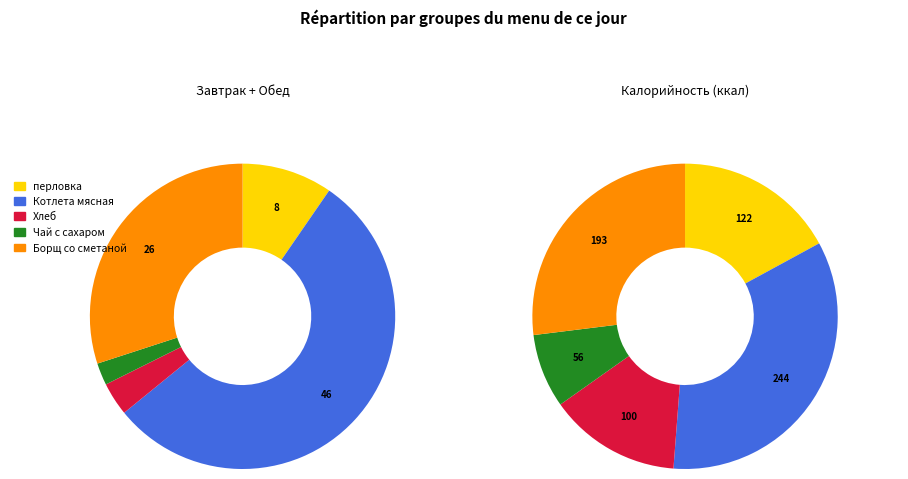

To the nearest percent, what is the difference between the Котлета мясная and Хлеб slice percentages?

51%